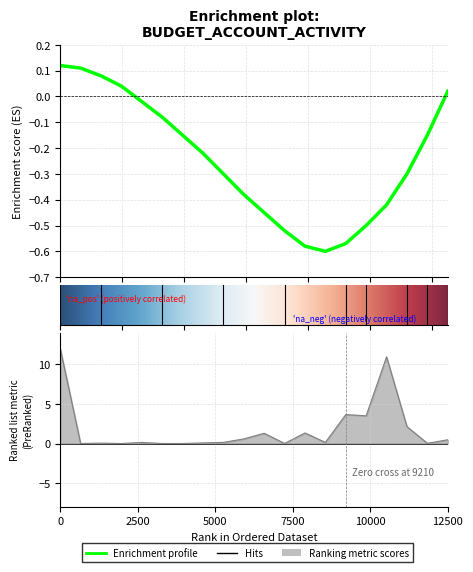

Reading right to left, transcribe all the data shown in this chart.

Enrichment profile: 0.0	-0.1	-0.3	-0.4	-0.5	-0.6	-0.6	-0.6	-0.5	-0.5	-0.4	-0.3	-0.2	-0.1	-0.1	-0.0	0.0	0.1	0.1	0.1
Ranking metric: 0.5	0.0	2.1	10.9	3.5	3.7	0.1	1.3	0.0	1.3	0.6	0.1	0.1	0.0	0.0	0.1	0.0	0.1	0.0	12.0